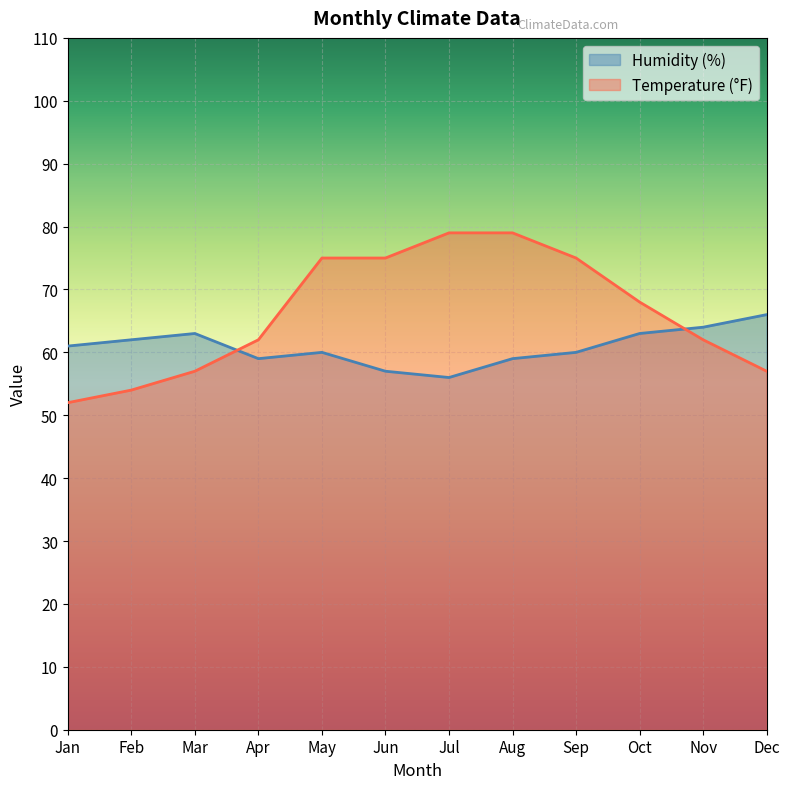

What is the value of the Temperature (°F) point at the 11th from the left?

62